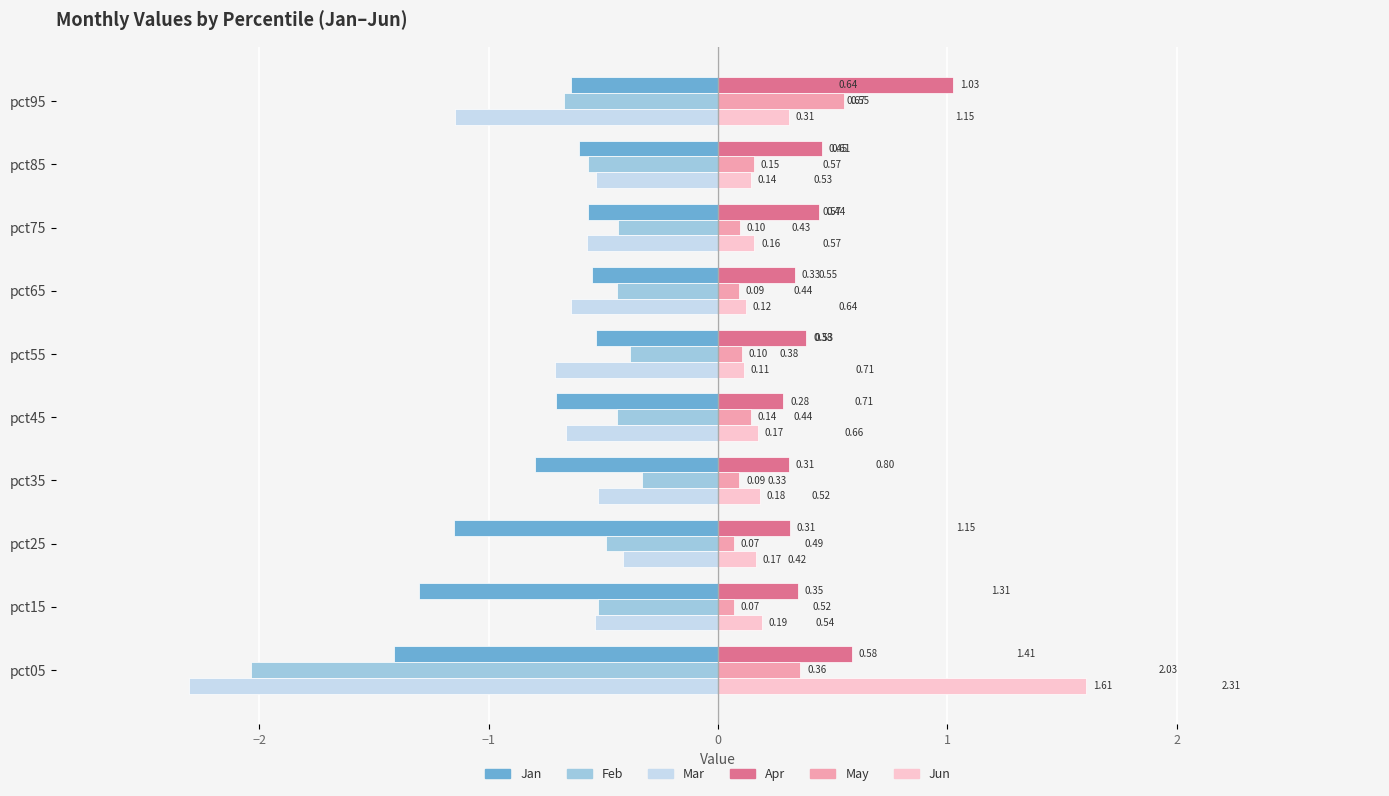

What is the smallest value displayed?

-2.3